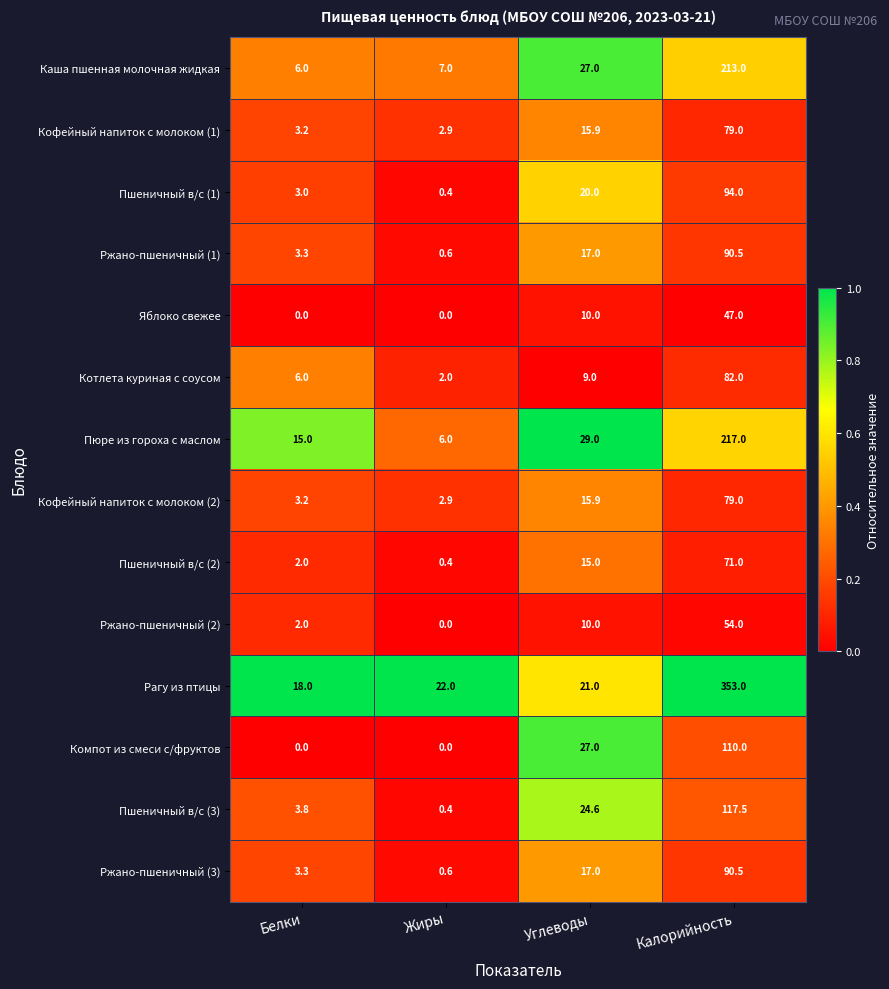

What is the approximate value of Ржано-пшеничный (2) at Углеводы?

10.0